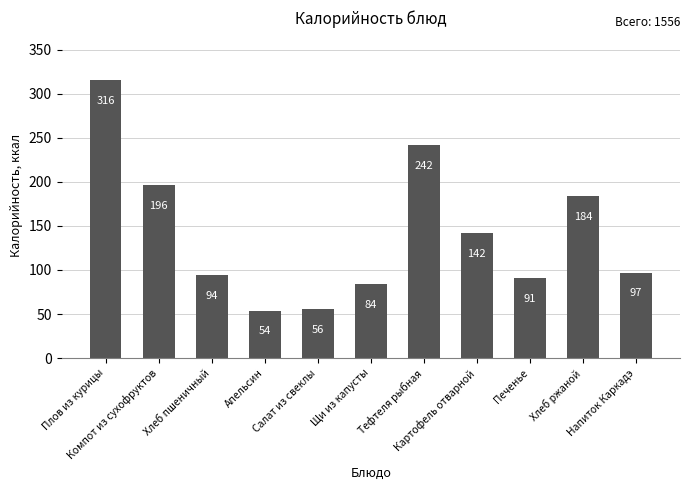

Reading left to right, list all the values displayed in this chart.

316	196	94	54	56	84	242	142	91	184	97